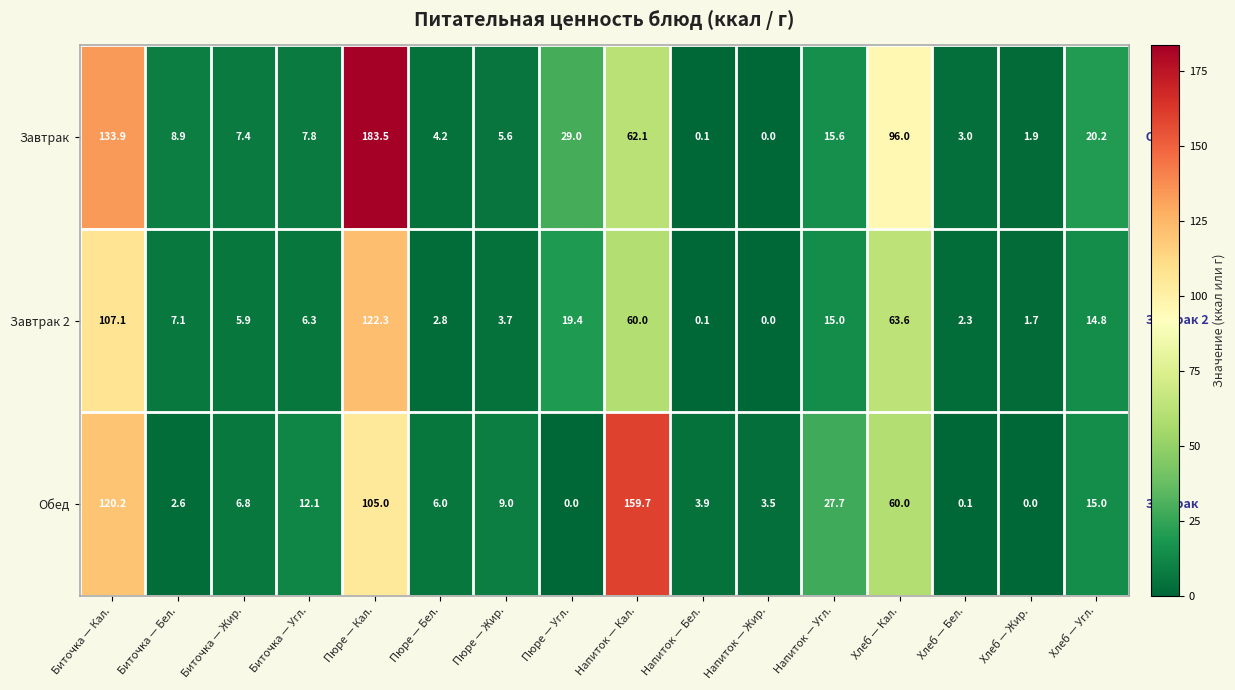

Rank the series by their maximum value, from highest to lowest.

Завтрак, Обед, Завтрак 2